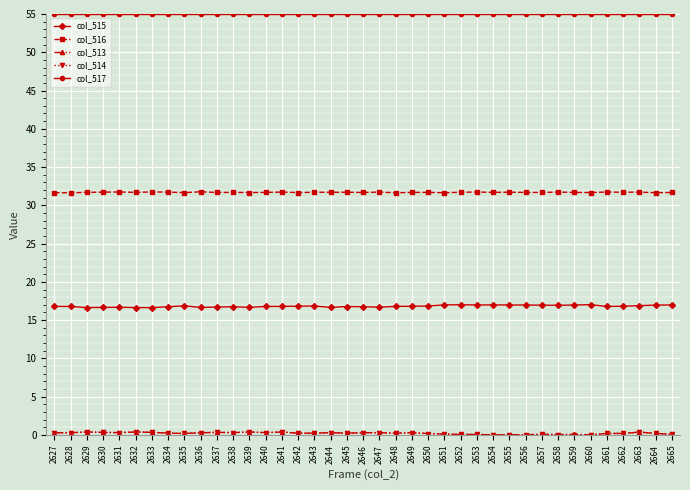

True or false: col_516 and col_515 cross at least once.

False